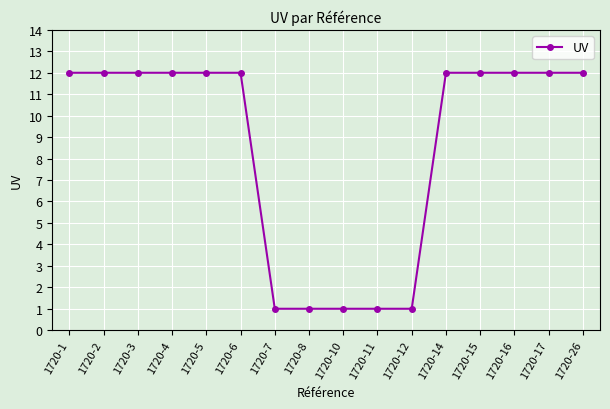

What is the sum of all values?

137